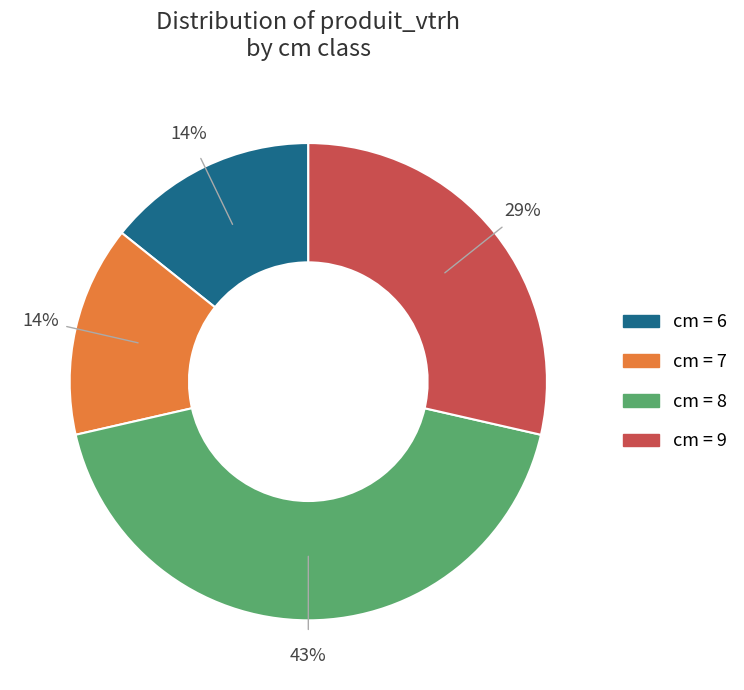

To the nearest percent, what is the difference between the largest and smallest slice percentages?

29%